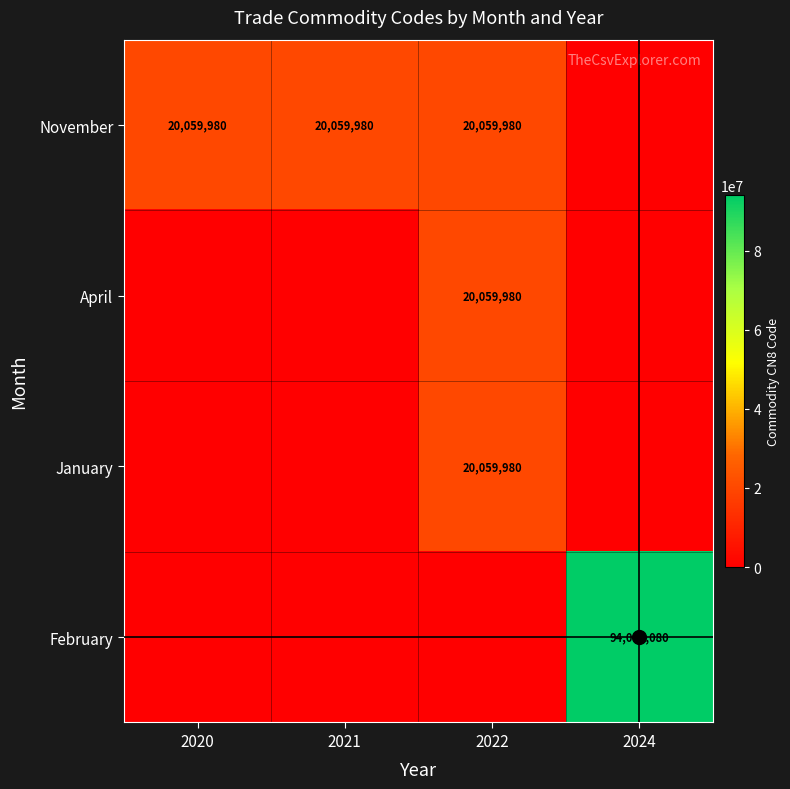

Count the January values in the range 0 to 20059980.

4